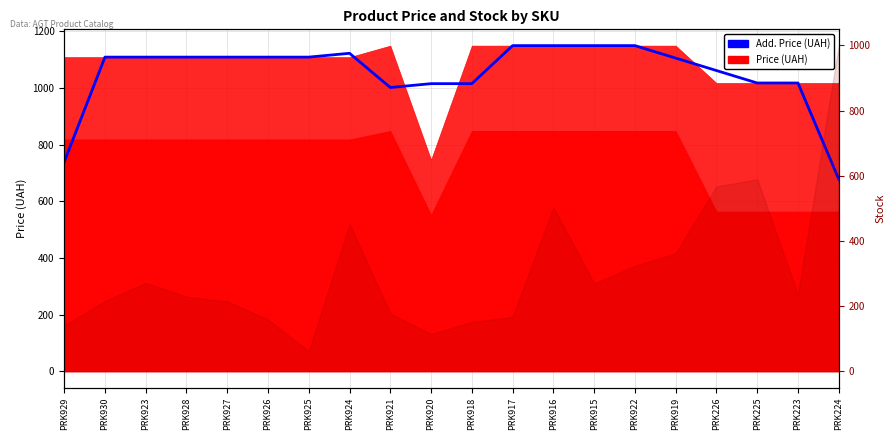

The chart shows a value of 1109.2 at PRK923. True or false?

True